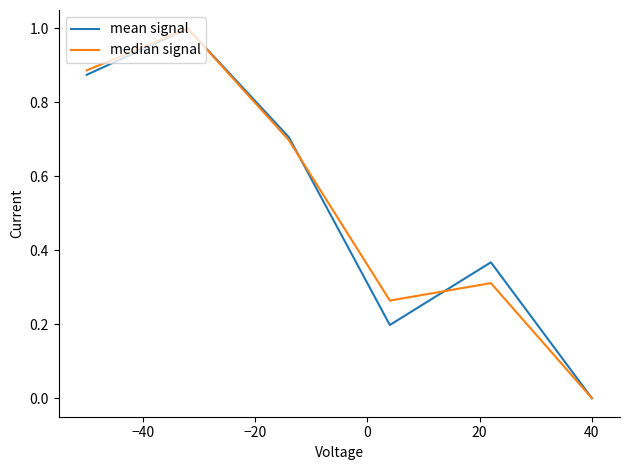

What is the greatest value displayed?

1.0